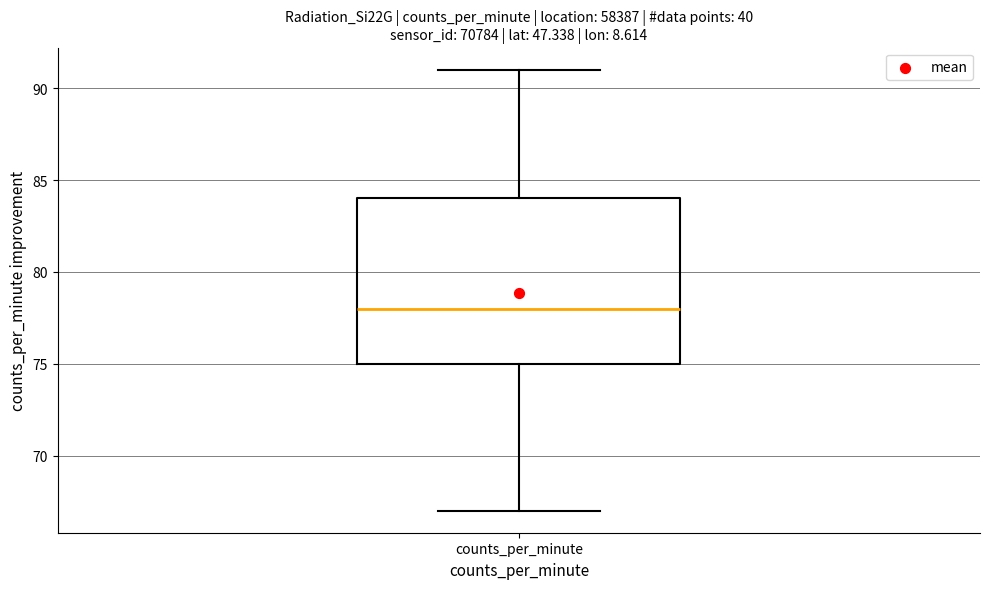

Where does the upper whisker of the box for counts_per_minute end on the y-axis? The values are not printed on the chart, so give them approximately, as read against the axis.

91